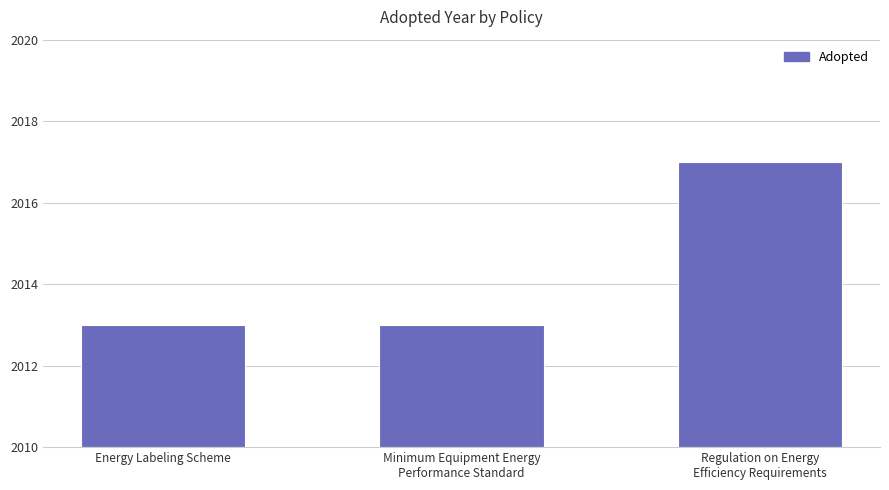

Are the bars grouped side by side (vs. stacked)?

No